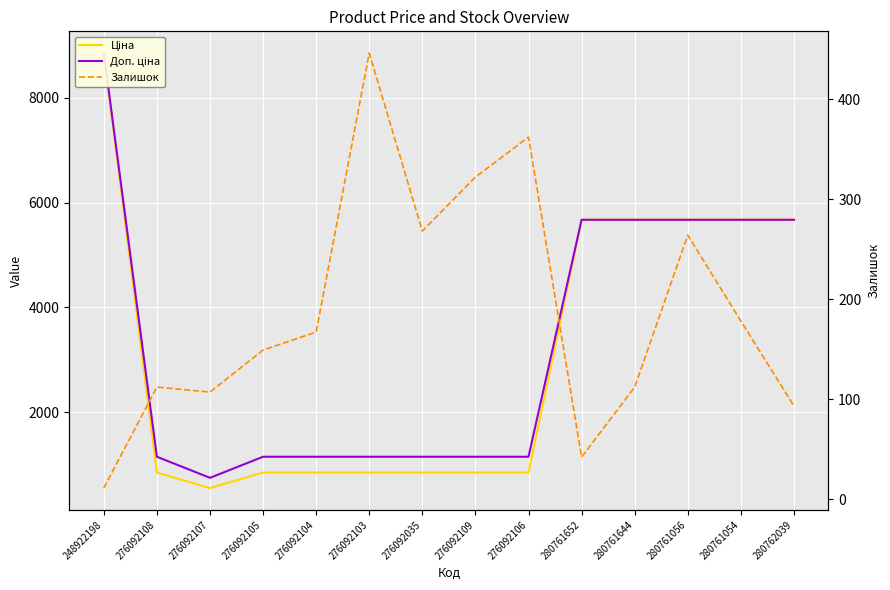

Does the chart display data point markers on the line(s)?

No